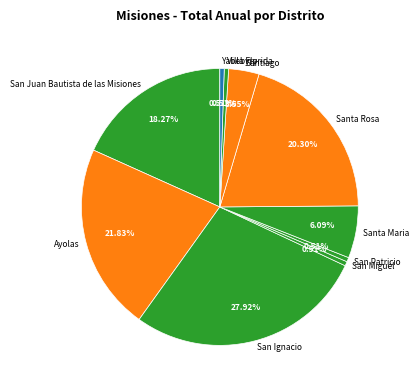

Combined, what portion of the pie is Santa Rosa and San Miguel?

20.8%